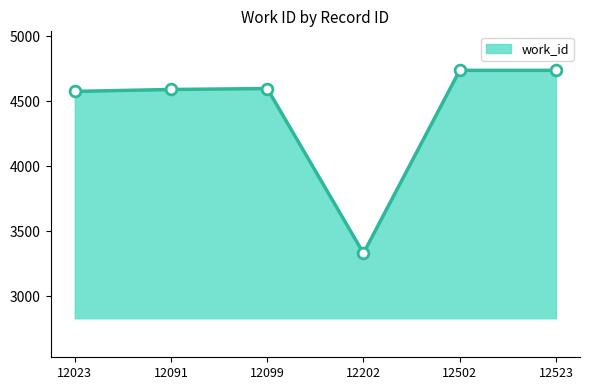

What is the change in value from 12099 to 12523?

+140